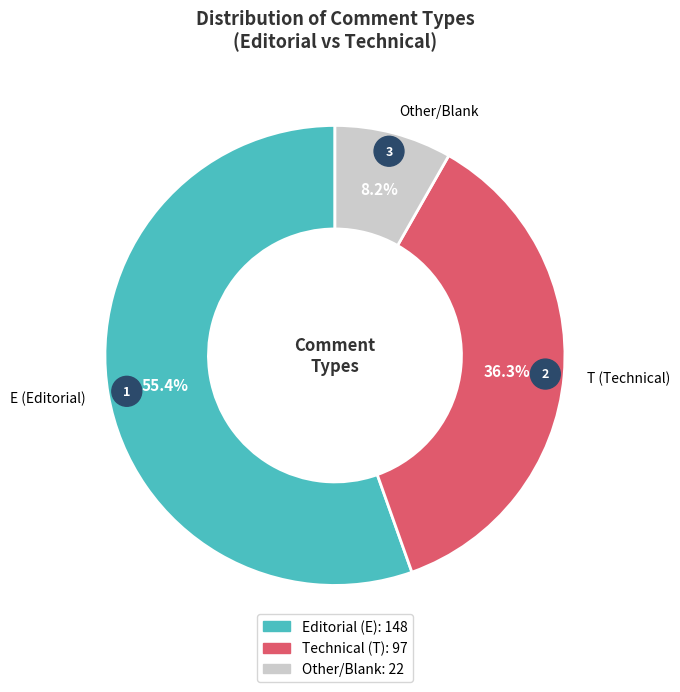

Combined, do T and  account for over 50%?

No